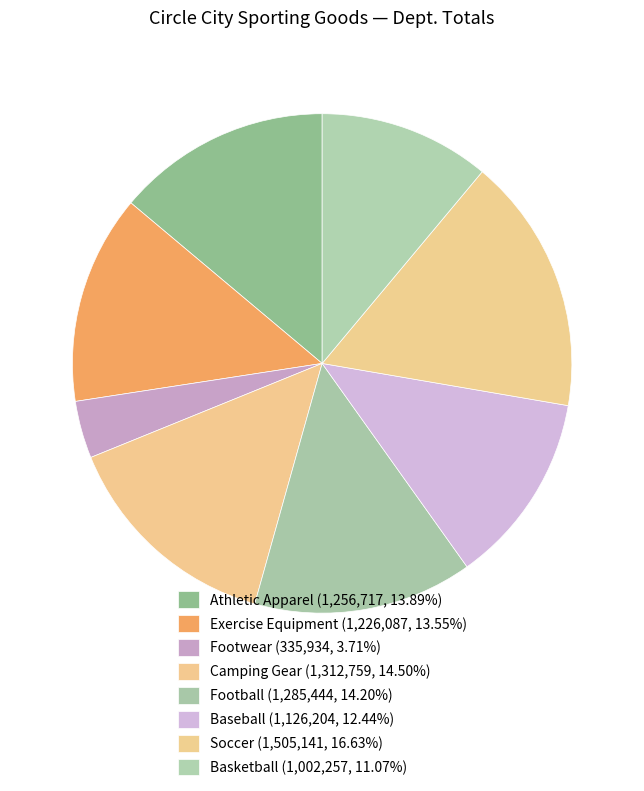

What portion of the pie excludes Footwear?

96.3%